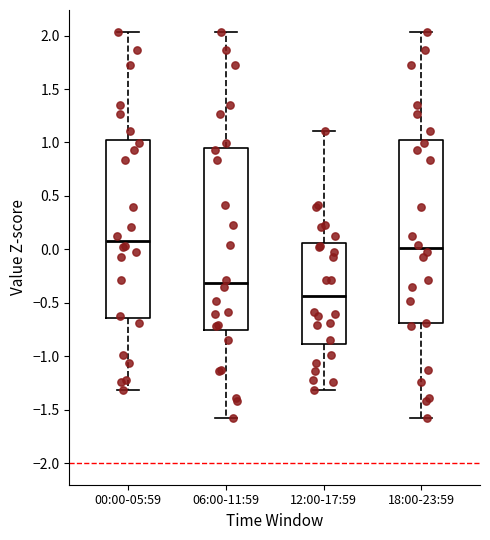

Reading left to right, read every box against the y-axis: the position of its median line, the range the box covers, and the ends of its whiskers. The values are not printed on the chart, so give them approximately, as read against the axis.

00:00-05:59: median 0.10, box -0.65 to 1.00, whiskers -1.30 to 2.05
06:00-11:59: median -0.30, box -0.75 to 0.95, whiskers -1.55 to 2.05
12:00-17:59: median -0.45, box -0.90 to 0.05, whiskers -1.30 to 1.10
18:00-23:59: median 0.00, box -0.70 to 1.00, whiskers -1.55 to 2.05